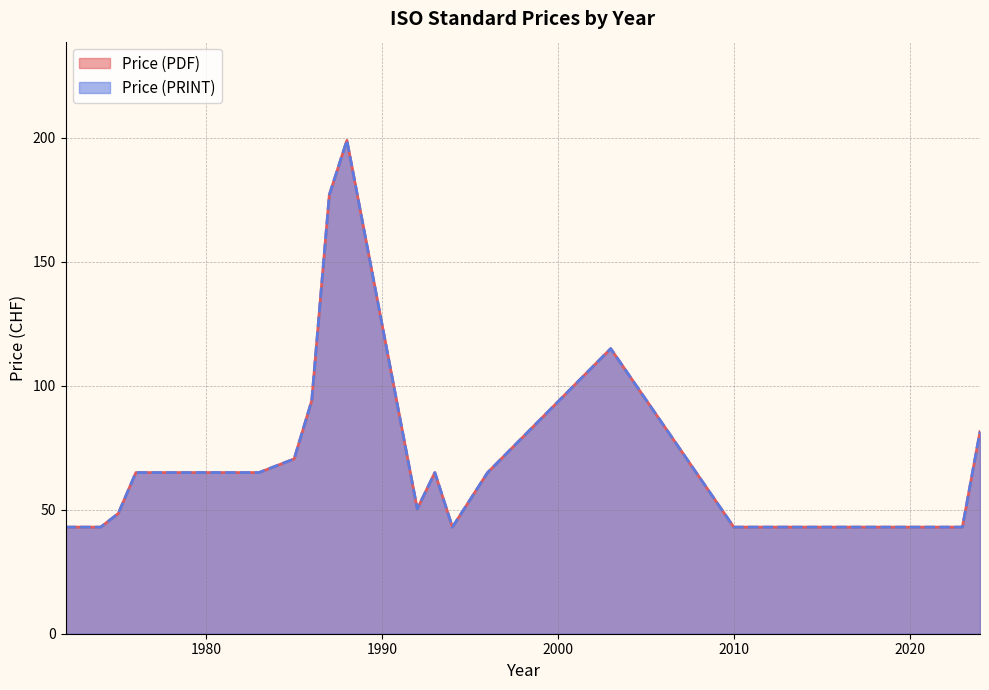

True or false: Price (PRINT) and Price (PDF) intersect in this chart.

False